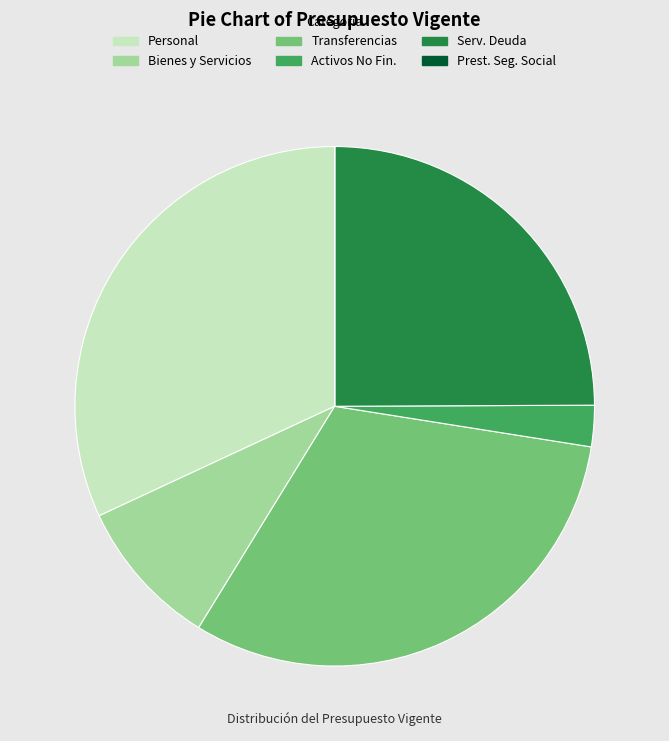

Is there a majority slice in this chart?

No